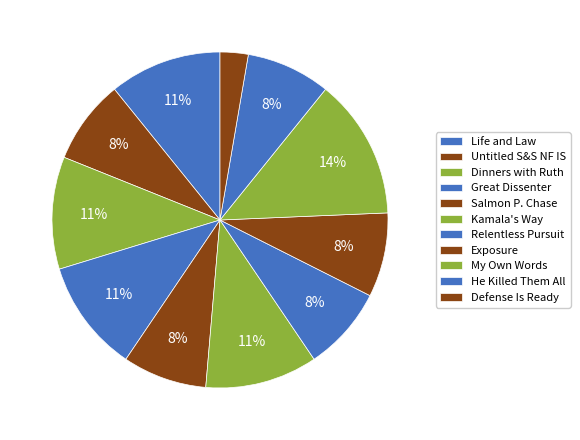

How many segments does this pie chart have?

11